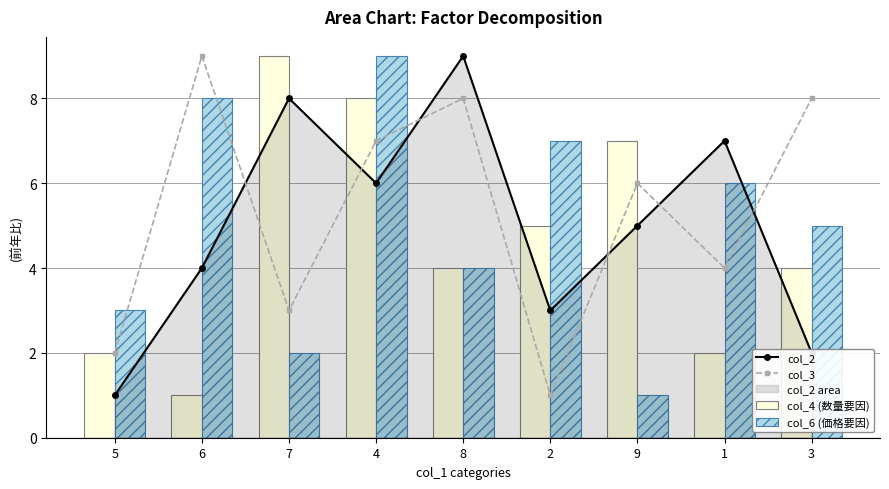

What is the difference between the maximum and minimum values in the col_2 series?

8